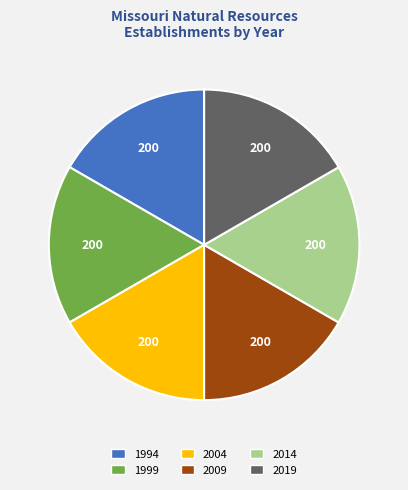

How many slices are in this pie chart?

6